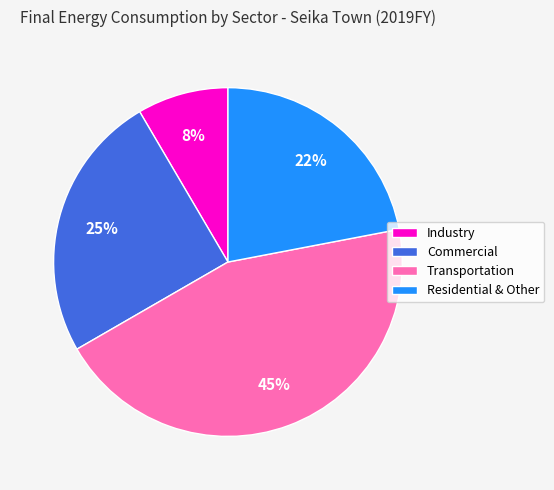

How many slices are in this pie chart?

4